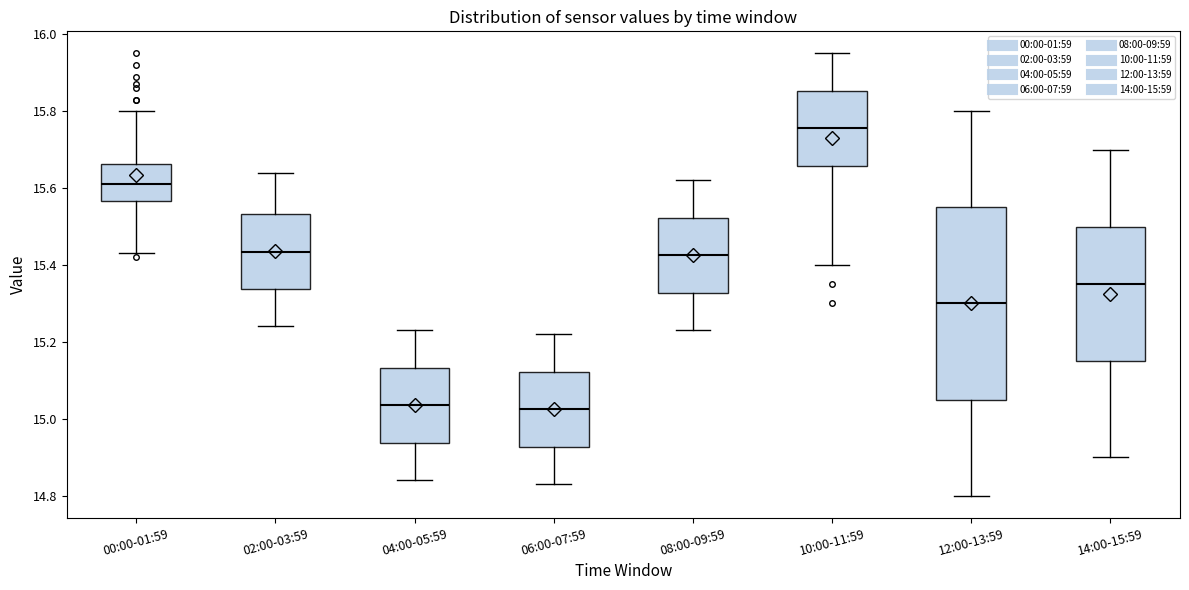

Reading left to right, read every box against the y-axis: the position of its median line, the range the box covers, and the ends of its whiskers. The values are not printed on the chart, so give them approximately, as read against the axis.

00:00-01:59: median 15.62, box 15.56 to 15.66, whiskers 15.44 to 15.80
02:00-03:59: median 15.44, box 15.34 to 15.54, whiskers 15.24 to 15.64
04:00-05:59: median 15.04, box 14.94 to 15.14, whiskers 14.84 to 15.24
06:00-07:59: median 15.02, box 14.92 to 15.12, whiskers 14.84 to 15.22
08:00-09:59: median 15.42, box 15.32 to 15.52, whiskers 15.24 to 15.62
10:00-11:59: median 15.76, box 15.66 to 15.86, whiskers 15.40 to 15.96
12:00-13:59: median 15.30, box 15.06 to 15.56, whiskers 14.80 to 15.80
14:00-15:59: median 15.36, box 15.16 to 15.50, whiskers 14.90 to 15.70